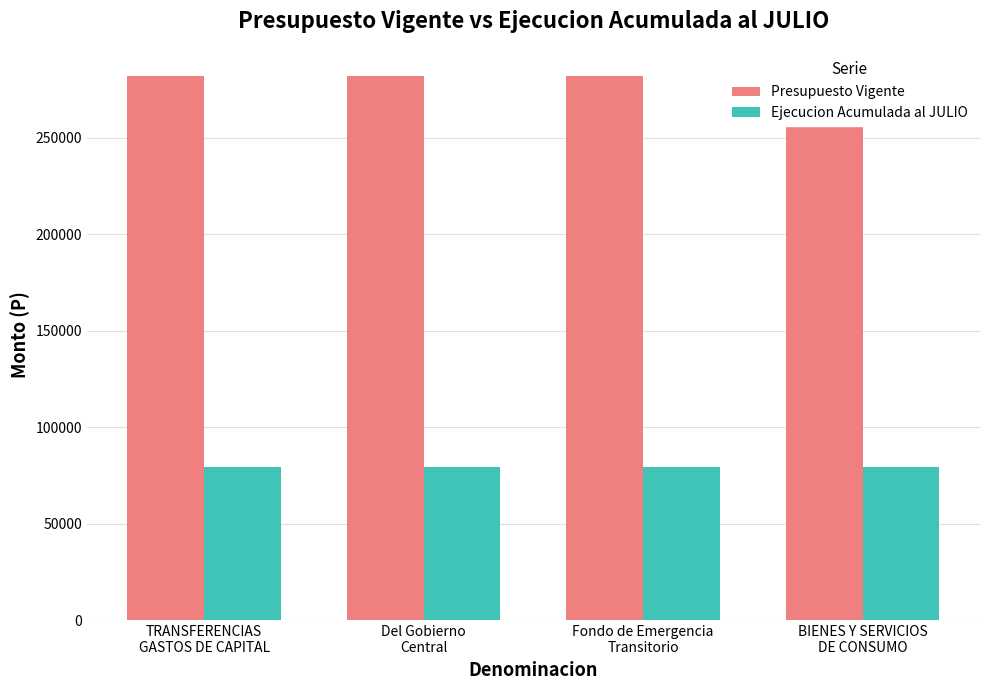

Reading left to right, list all the values displayed in this chart.

Presupuesto Vigente: TRANSFERENCIAS
GASTOS DE CAPITAL=281880	Del Gobierno
Central=281880	Fondo de Emergencia
Transitorio=281880	BIENES Y SERVICIOS
DE CONSUMO=281880
Ejecucion Acumulada al JULIO: TRANSFERENCIAS
GASTOS DE CAPITAL=79470	Del Gobierno
Central=79470	Fondo de Emergencia
Transitorio=79470	BIENES Y SERVICIOS
DE CONSUMO=79470